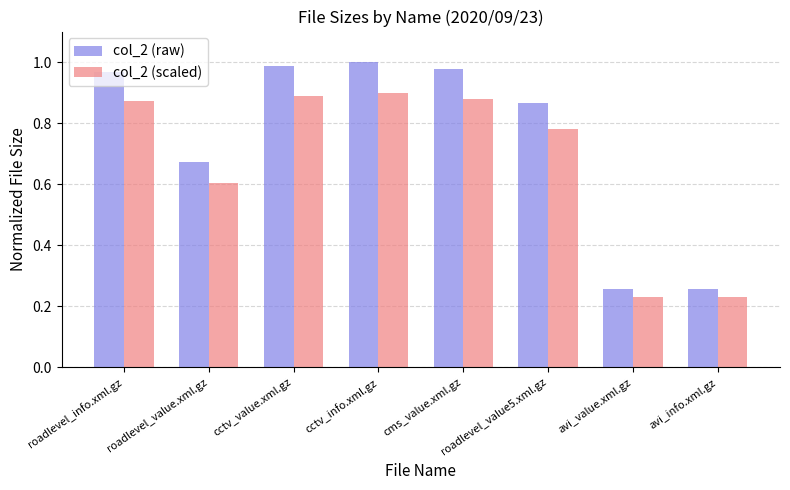

Which series has the largest range (max minus min)?

col_2 (raw)